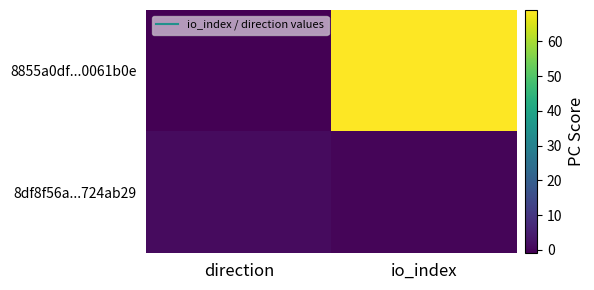

What is the maximum value shown in the chart?

69